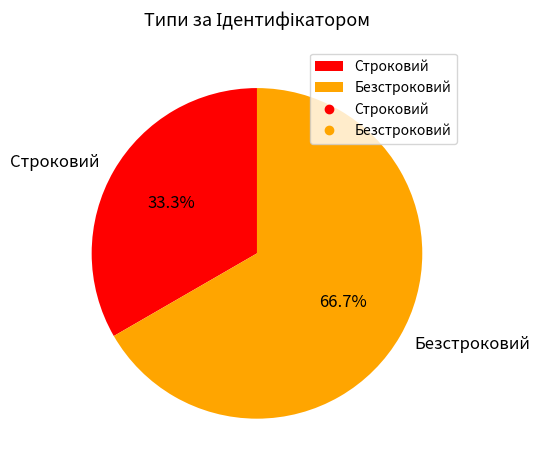

Is the sum of Строковий and Безстроковий greater than half?

Yes